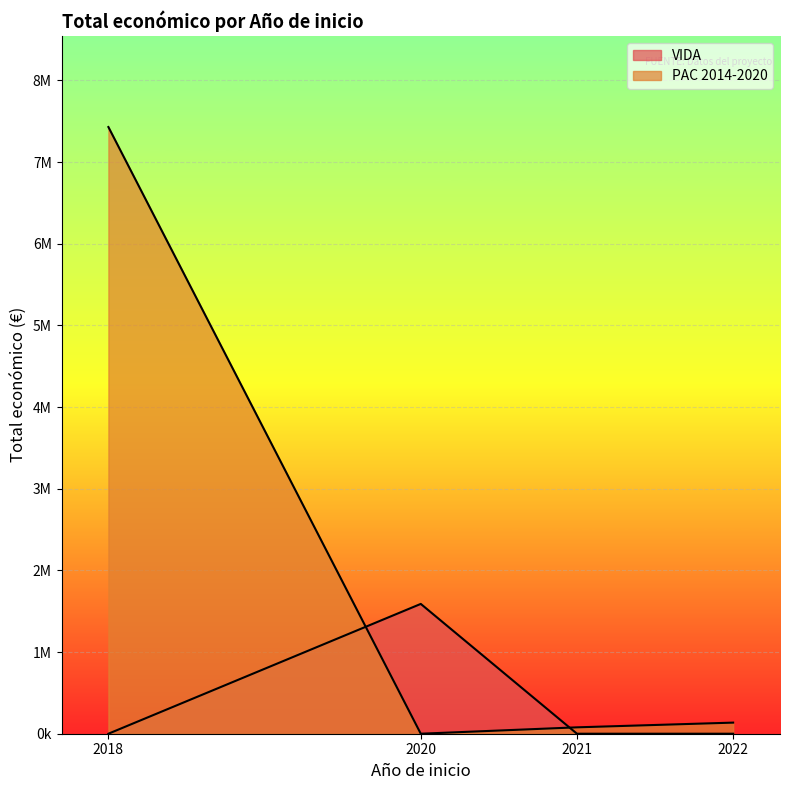

Between 2018 and 2022, which is larger?

2018